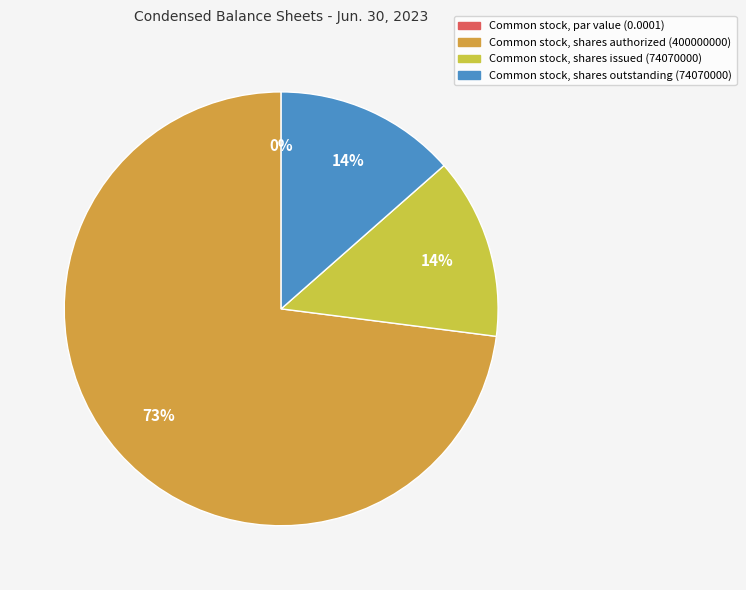

Which category has the biggest portion of the pie?

Common stock, shares authorized (400000000)